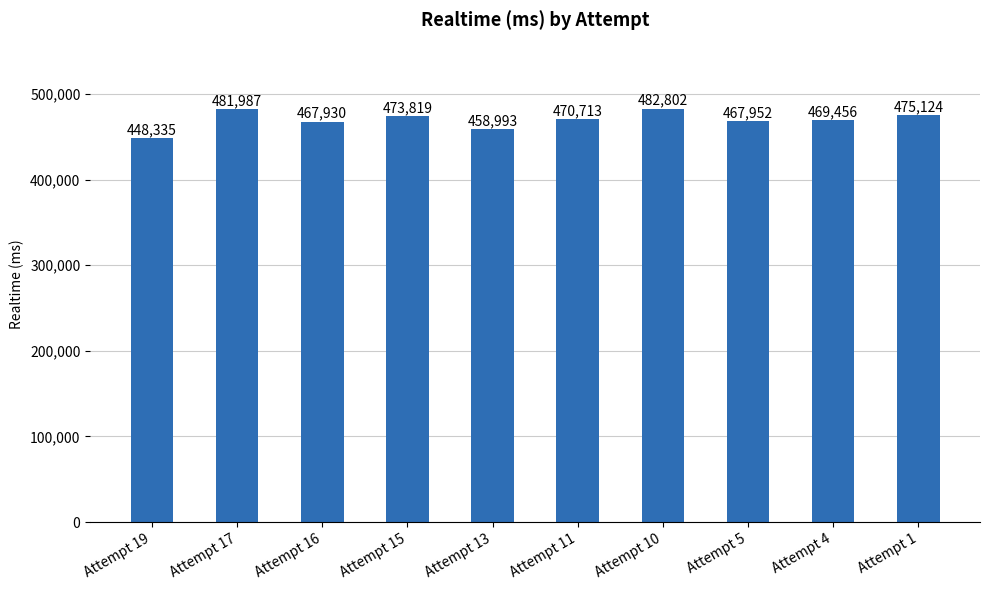

Which category has the lowest value across all series?

Attempt 19